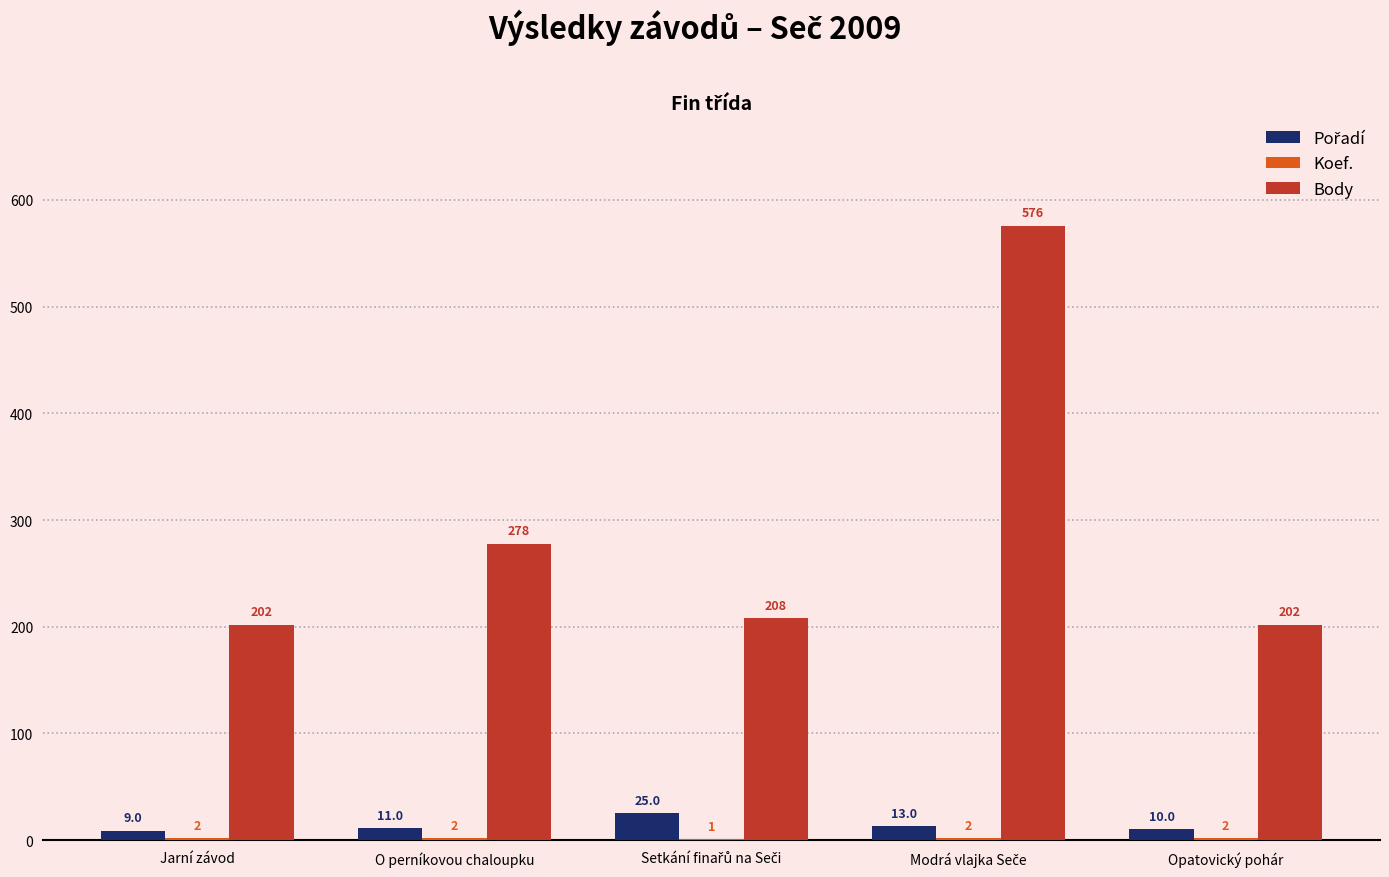

Which series has the largest total across all categories?

Body